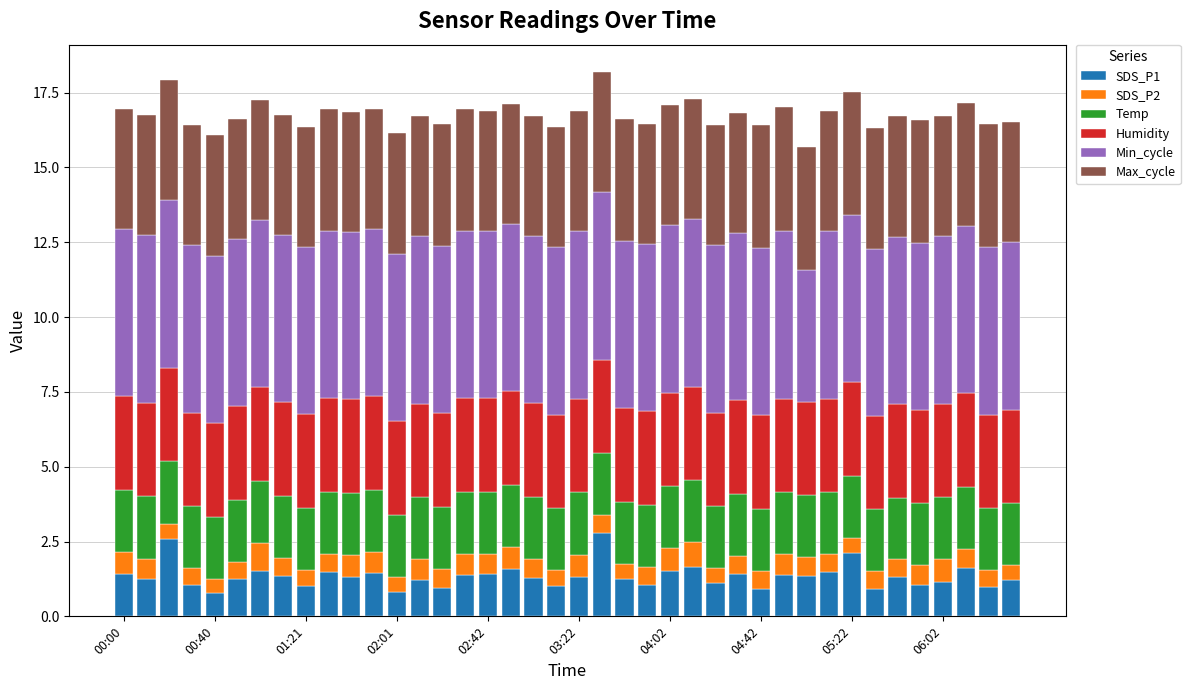

What is the highest value of the SDS_P1 series?

2.8